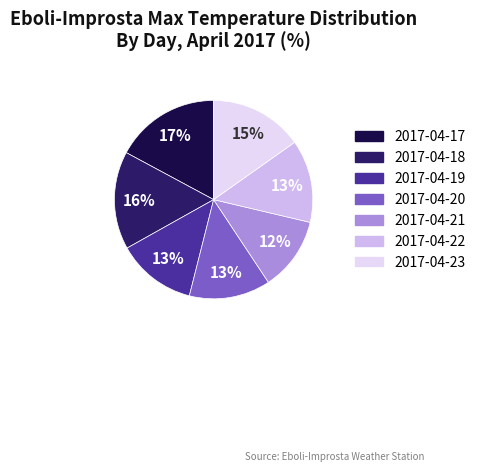

To the nearest percent, what portion does 2017-04-22 represent?

13%